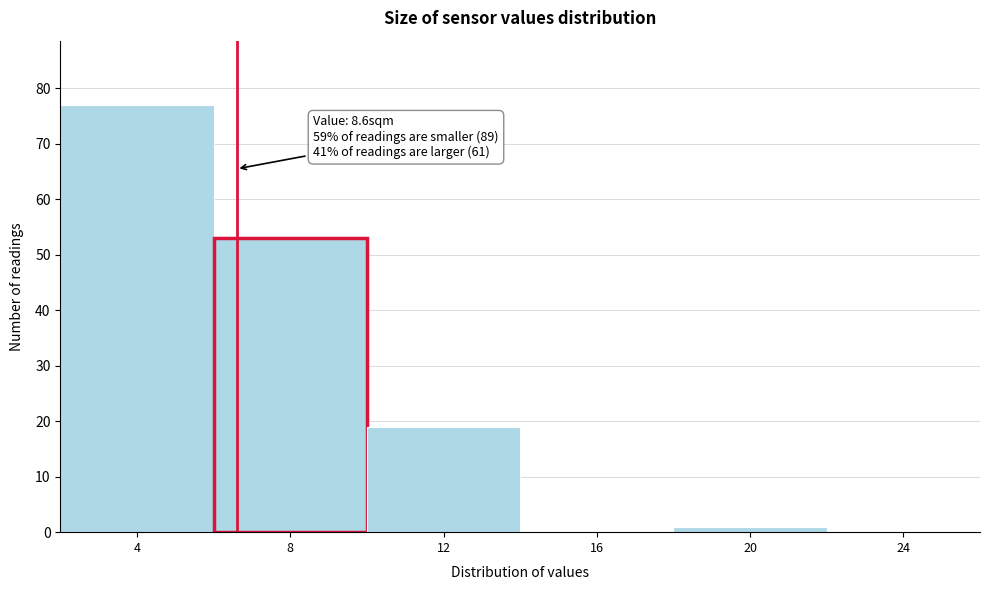

Reading left to right, list all the values displayed in this chart.

4=77	8=53	12=19	16=0	20=1	24=0